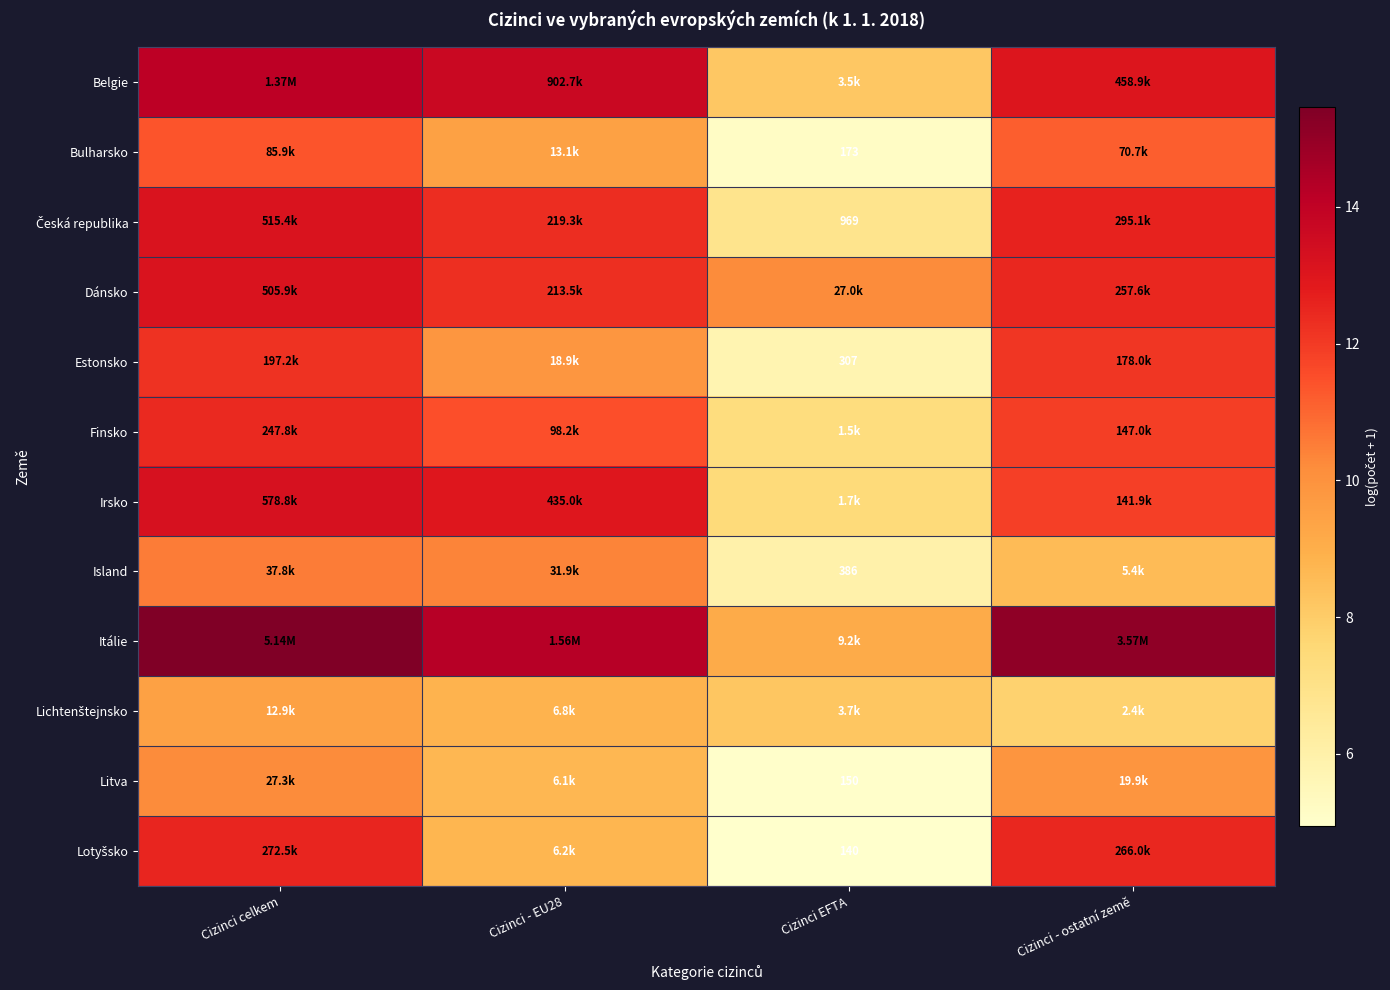

Where is Island nearest to the value 8?

Cizinci - ostatní země